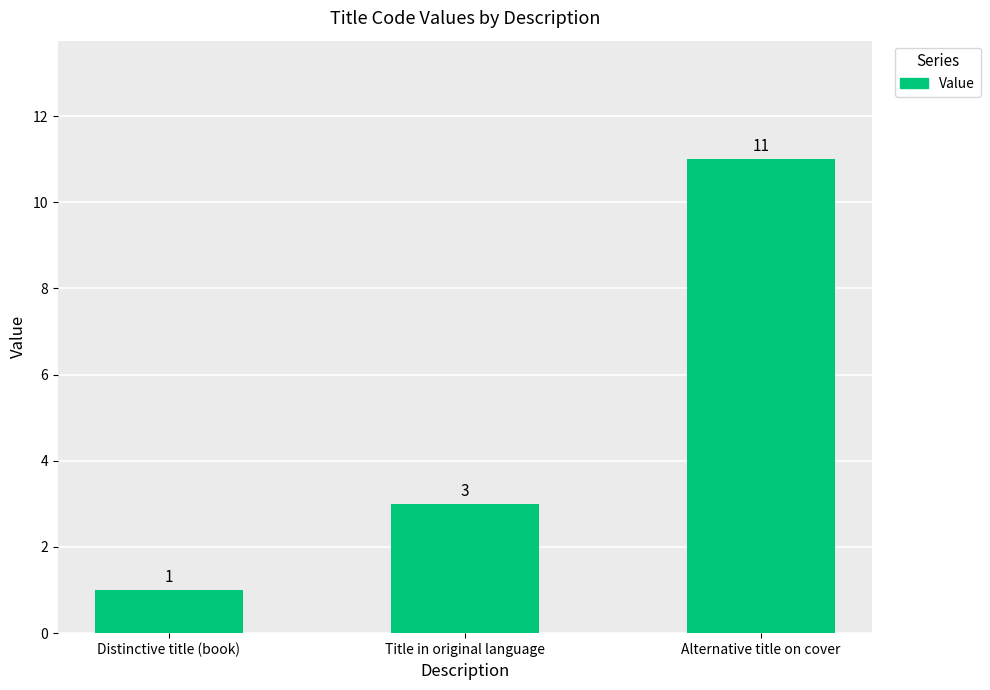

Count the number of categories in the chart.

3